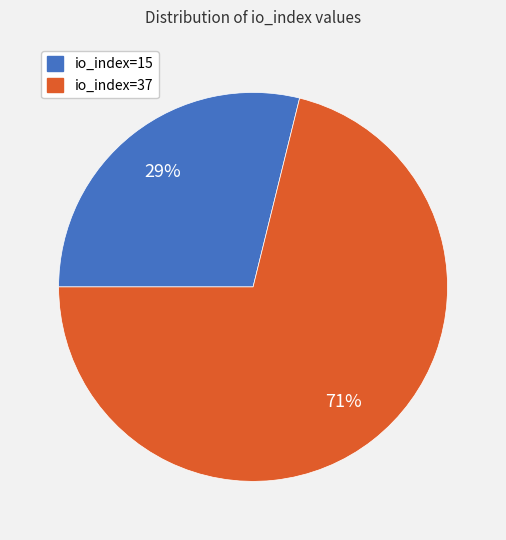

Does any single category account for the majority?

Yes